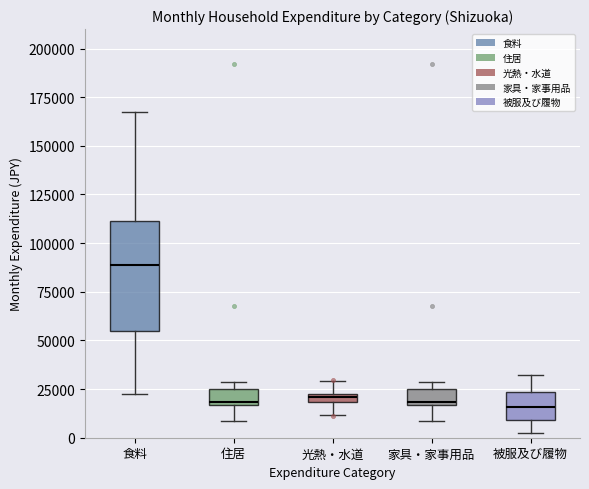

Comparing the boxes themselves (not the whiskers), which one is the tallest?

食料